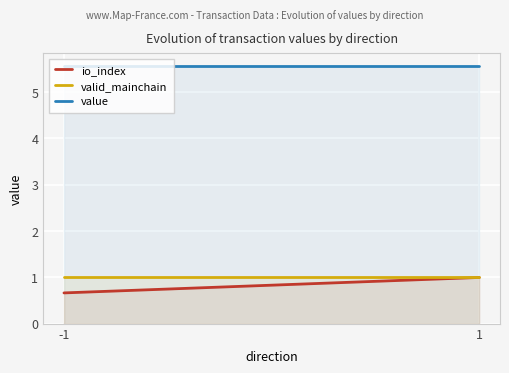

What is the smallest value displayed?

0.7